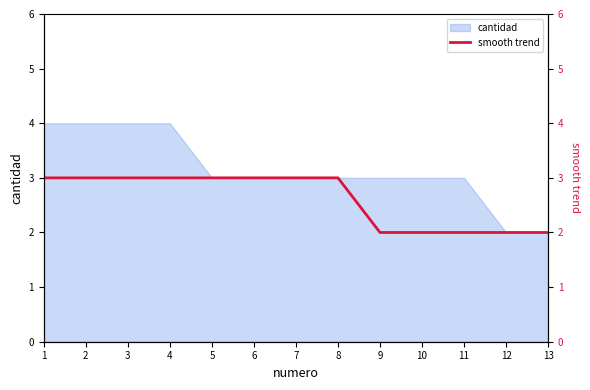

The value at 7 is 3. True or false?

True